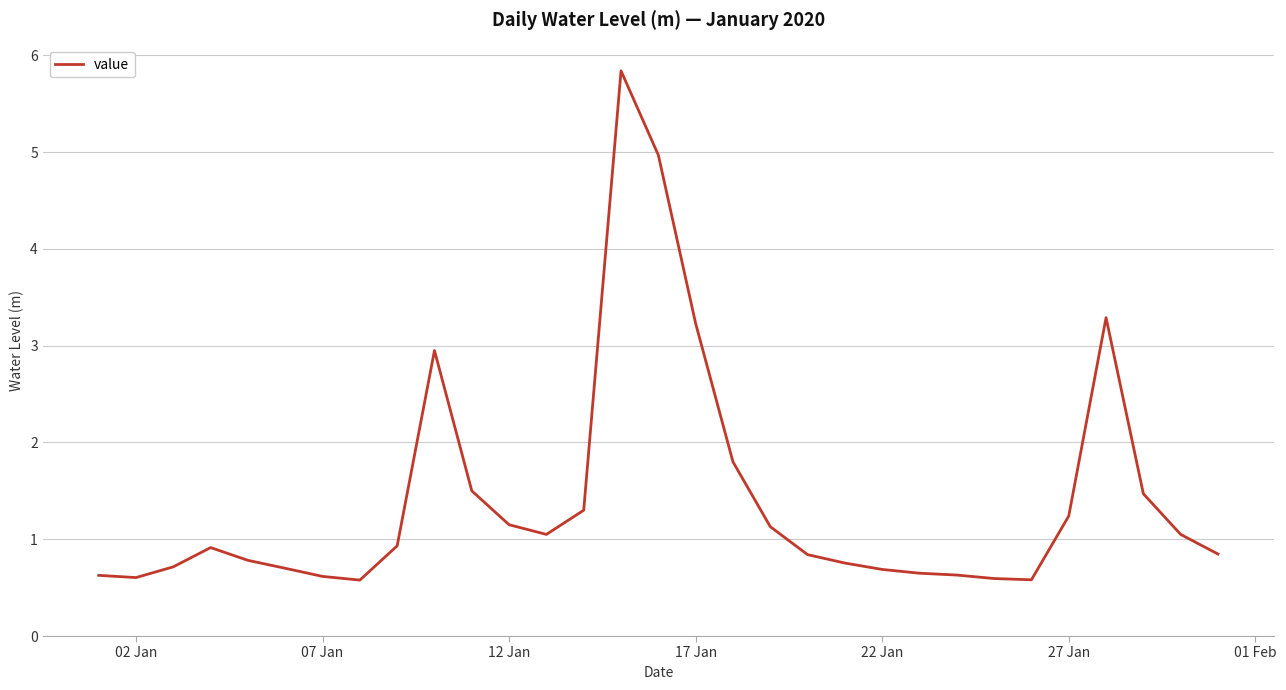

What is the difference between the maximum and minimum values?

5.3